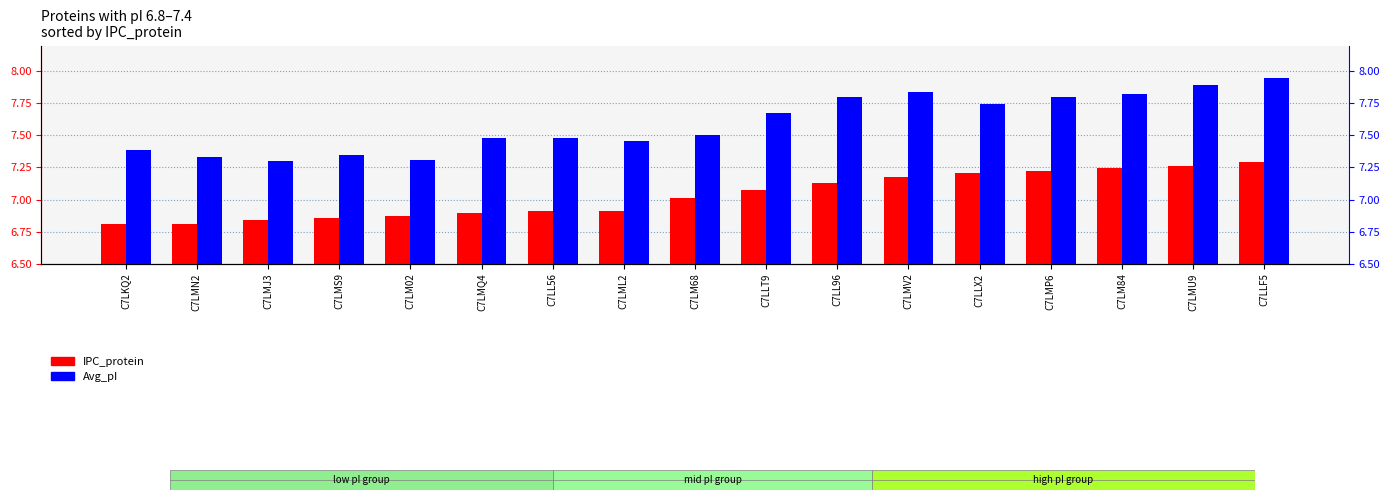

At which label does IPC_protein reach its peak?

C7LLF5